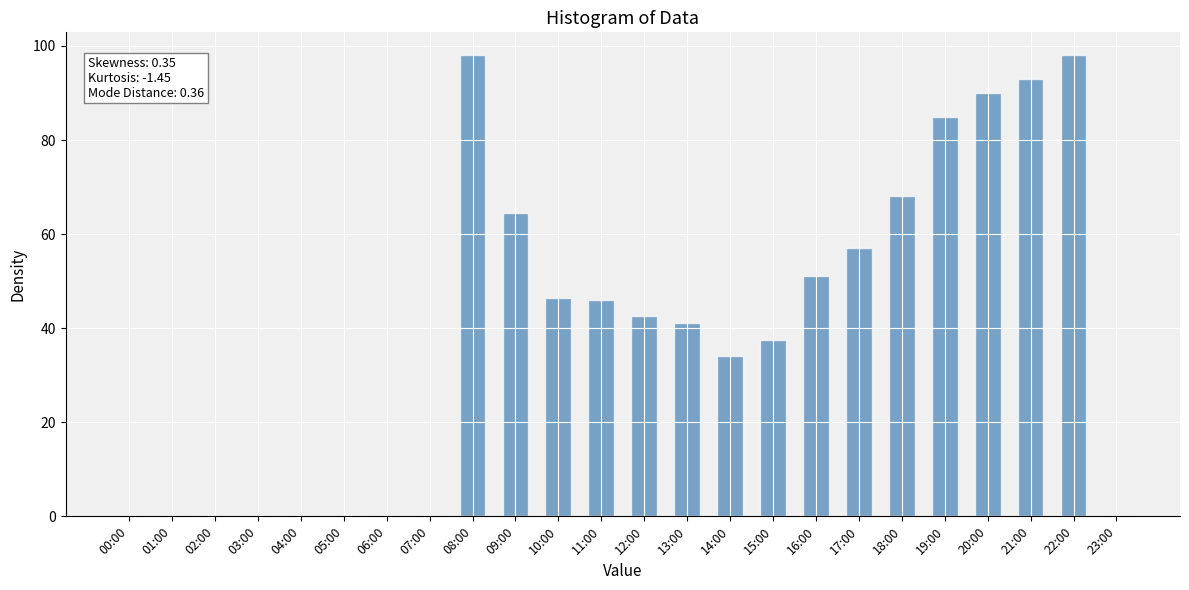

What is the greatest value displayed?

98.0